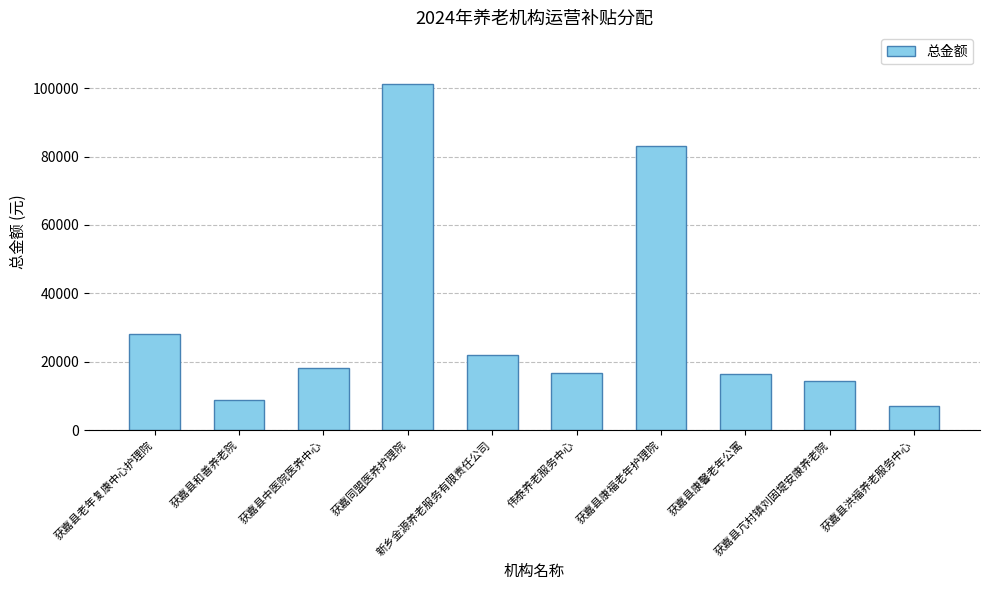

What is the greatest value displayed?

101150